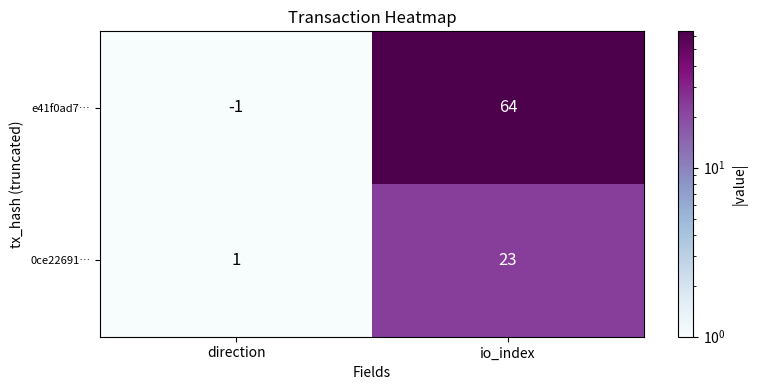

Is it true that e41f0ad7… equals 64 at io_index?

True